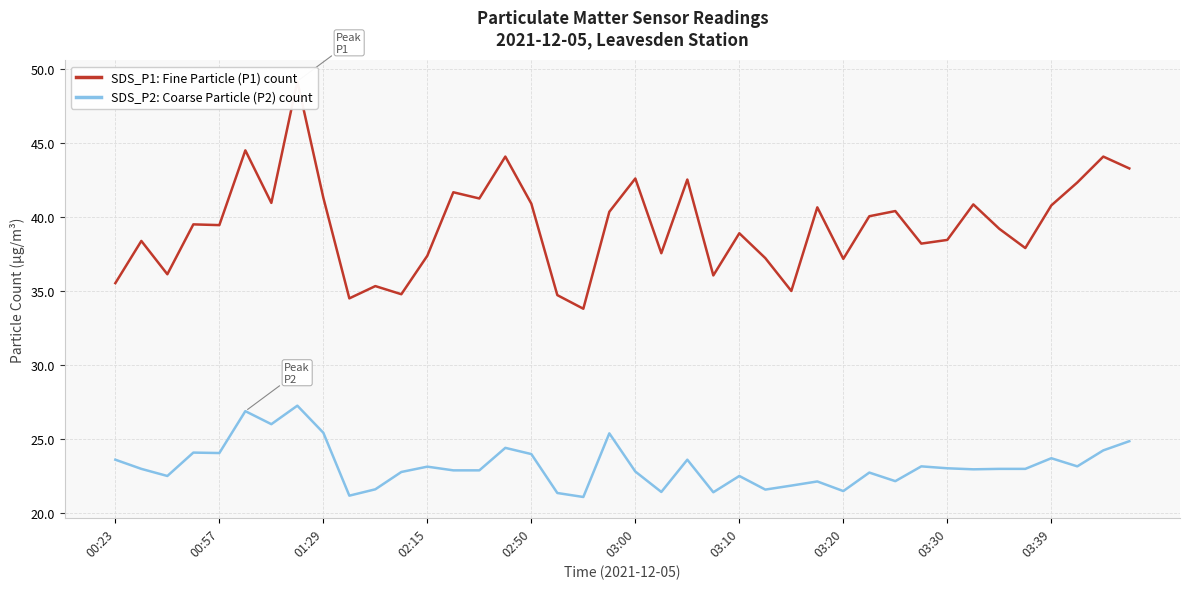

Does the chart display data point markers on the line(s)?

No